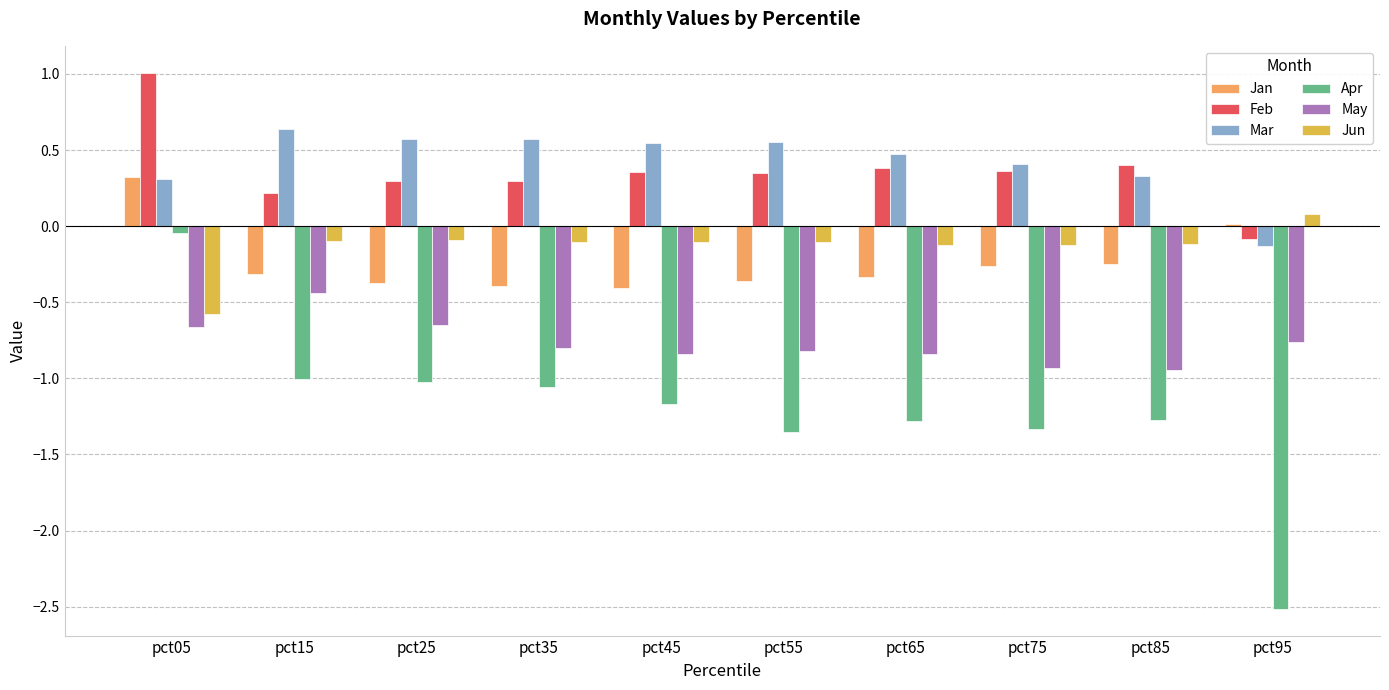

How many bars are there in each group?

6